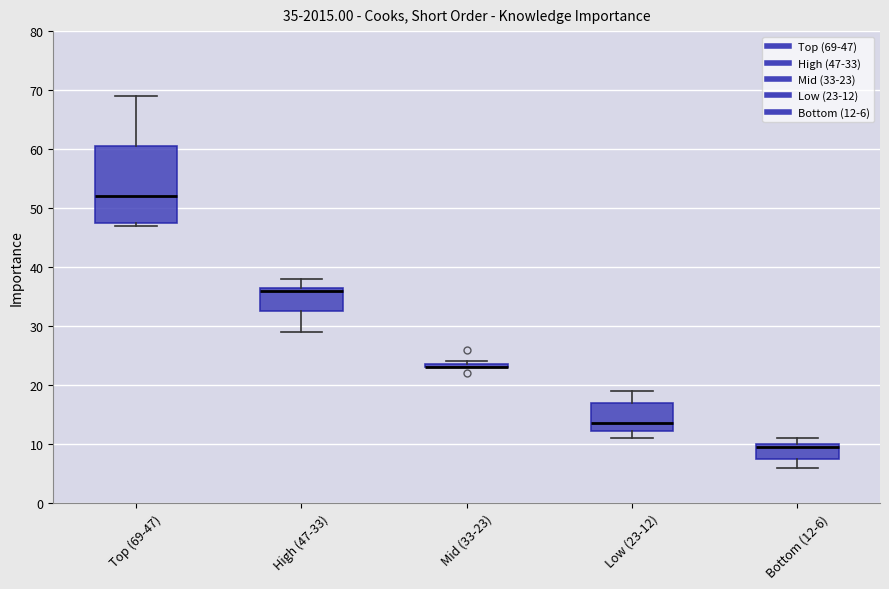

Which box is the tallest, from its lower edge to its upper edge?

Top (69-47)